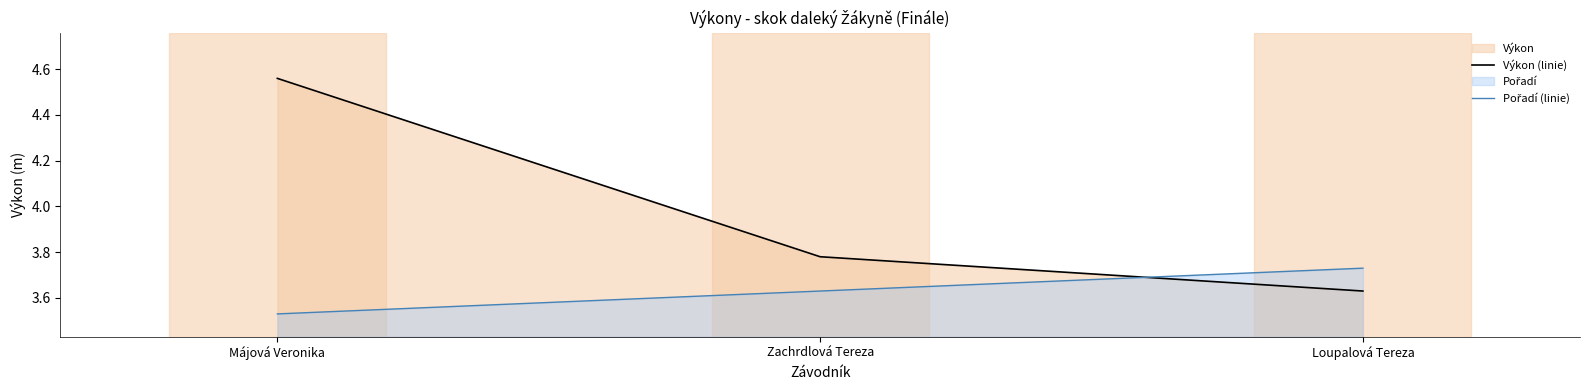

Count the Pořadí (linie) values in the range 3 to 4.

3